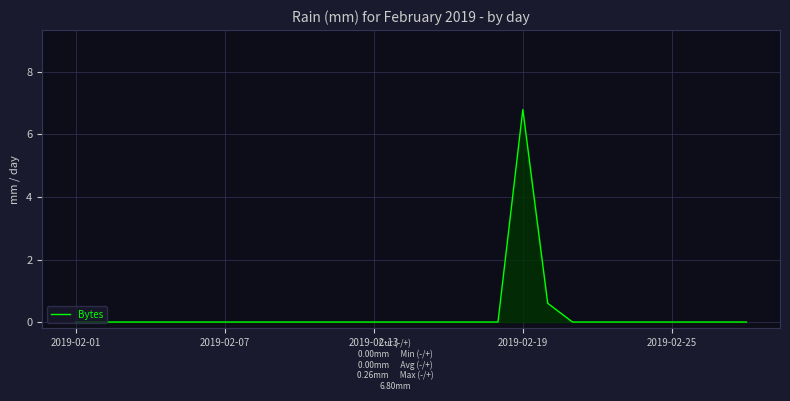

Does the chart display data point markers on the line(s)?

No